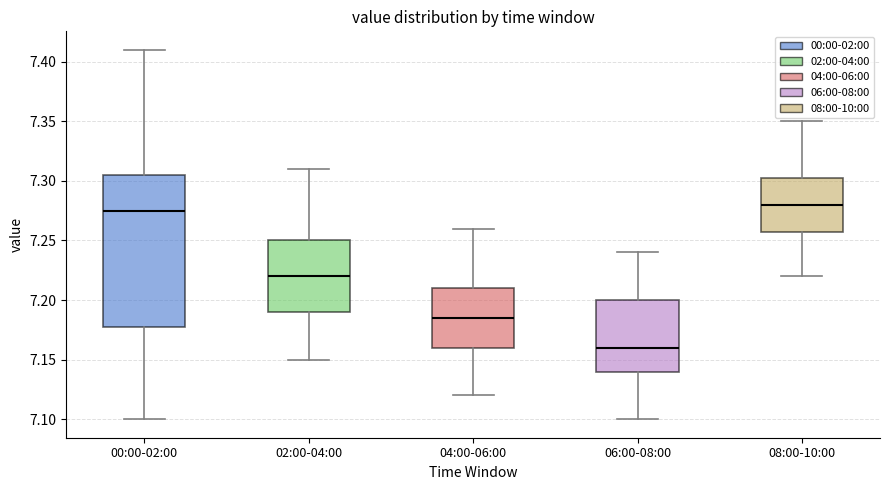

Where is the lower edge of the box for 00:00-02:00 on the y-axis? The values are not printed on the chart, so give them approximately, as read against the axis.

7.180